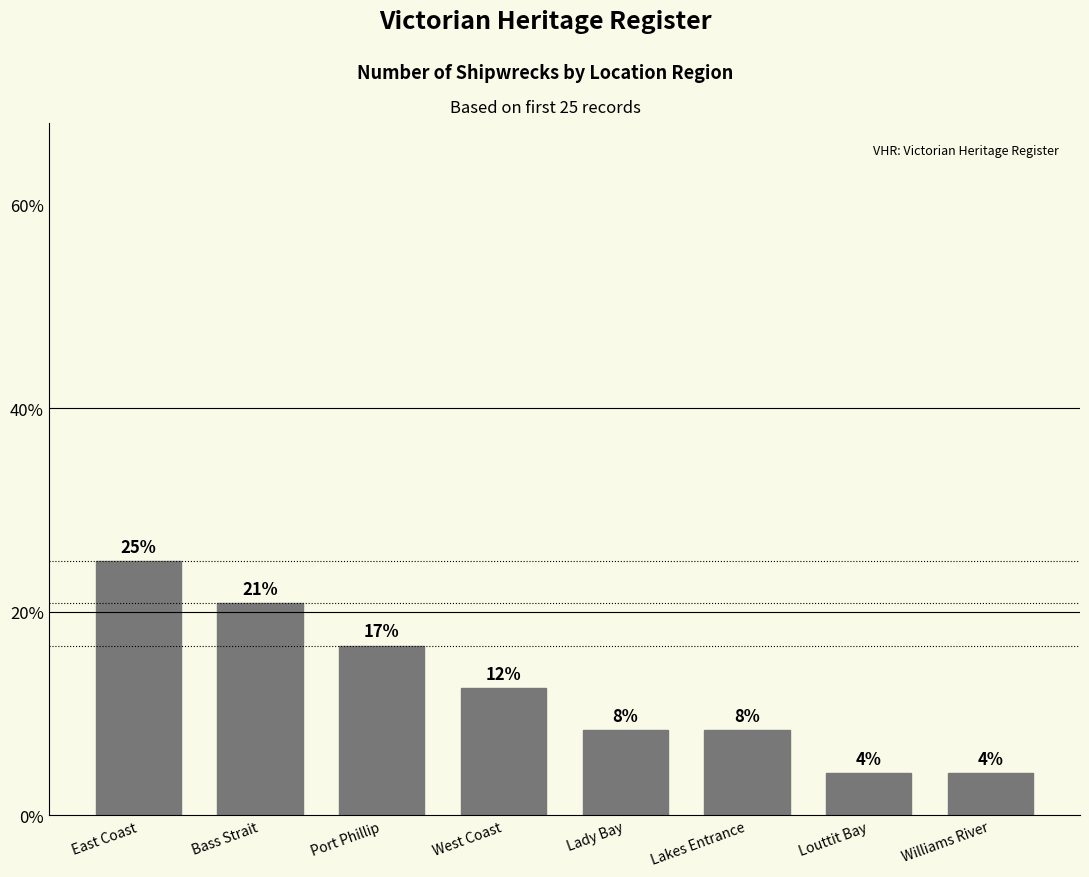

What is the value of the 8th bar from the left?

4.2